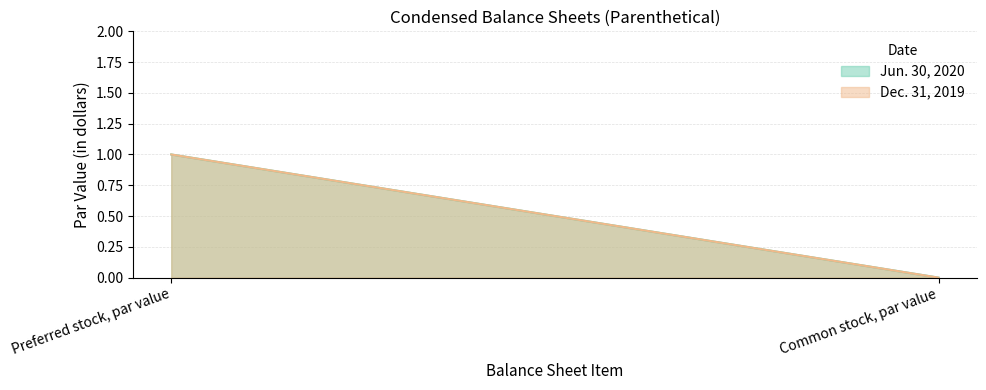

Reading right to left, list all the values displayed in this chart.

Jun. 30, 2020: Common stock, par value=0	Preferred stock, par value=1
Dec. 31, 2019: Common stock, par value=0	Preferred stock, par value=1